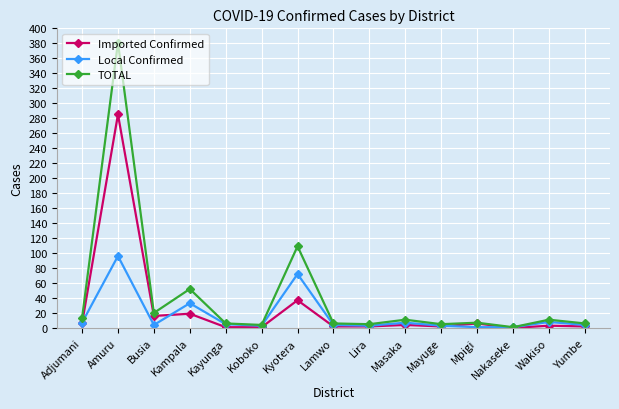

Rank the series by their maximum value, from highest to lowest.

TOTAL, Imported Confirmed, Local Confirmed